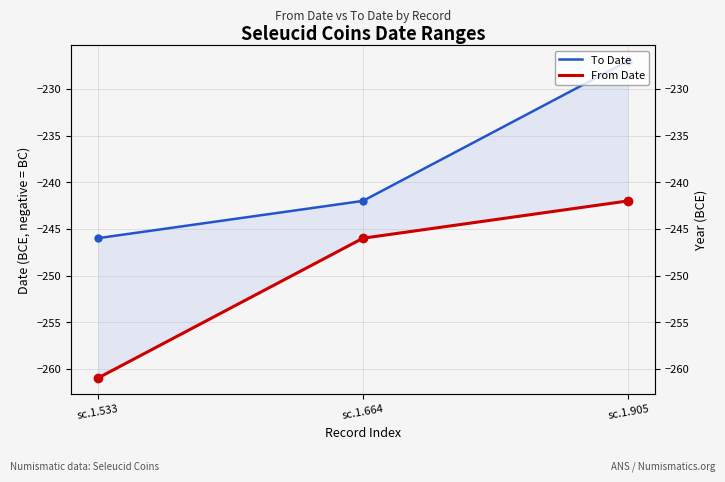

Which series has the widest spread of values?

To Date